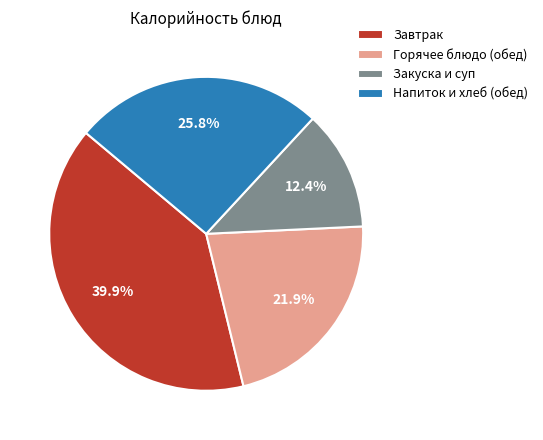

How much of the chart is everything except Напиток и хлеб (обед)?

74.2%